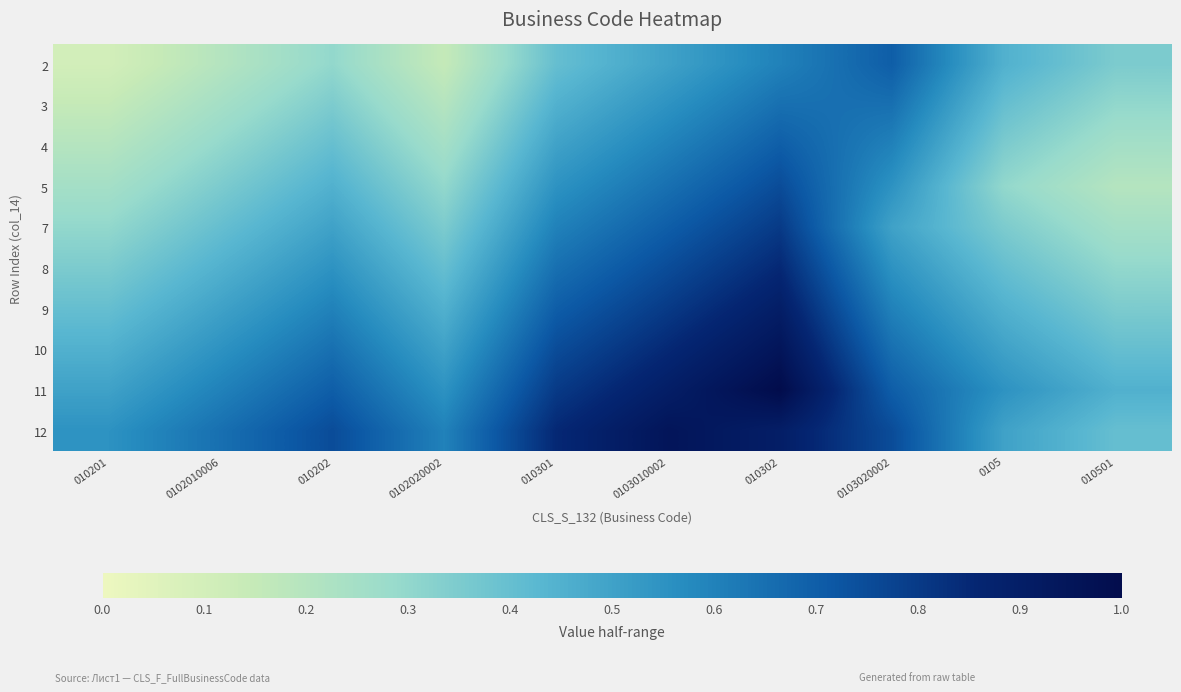

Between 010501 and 010202, which is larger?

010501